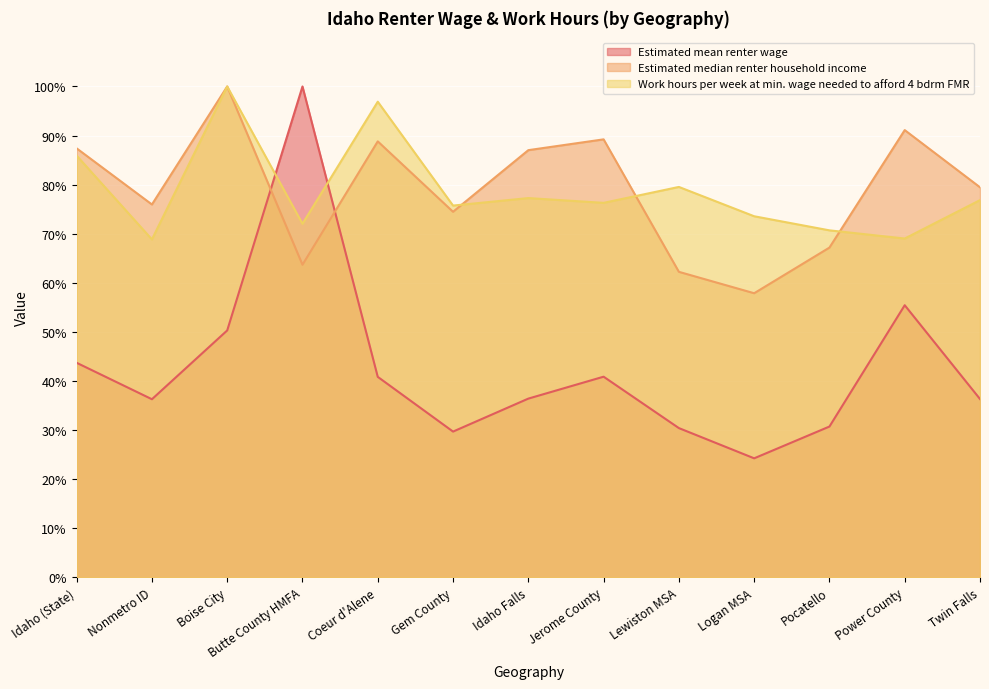

At which category does Estimated mean renter wage reach its first local valley?

Nonmetro ID